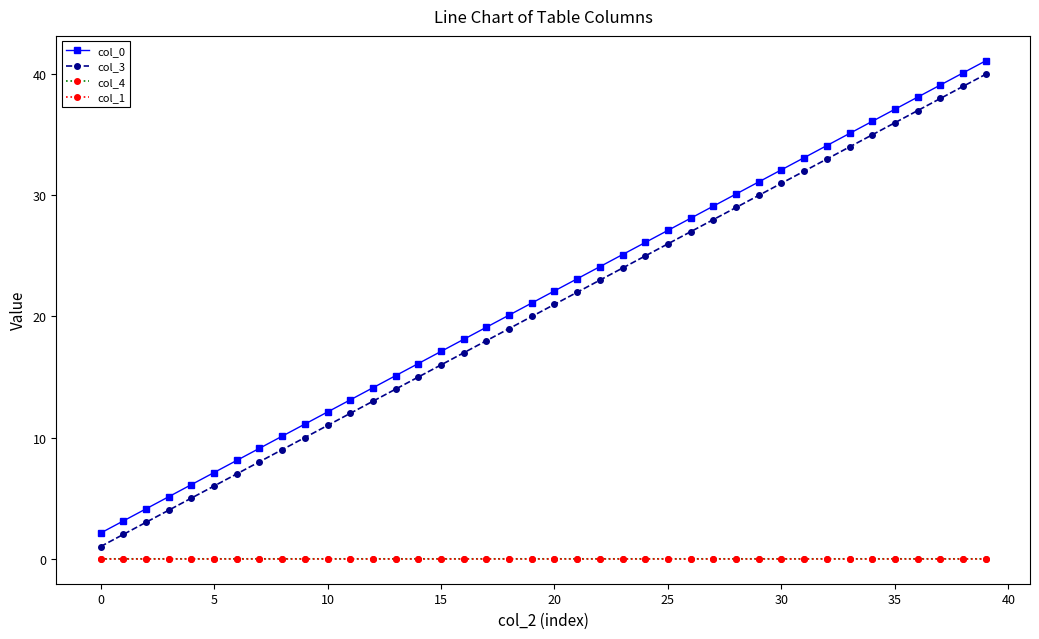

What is the greatest value displayed?

41.1